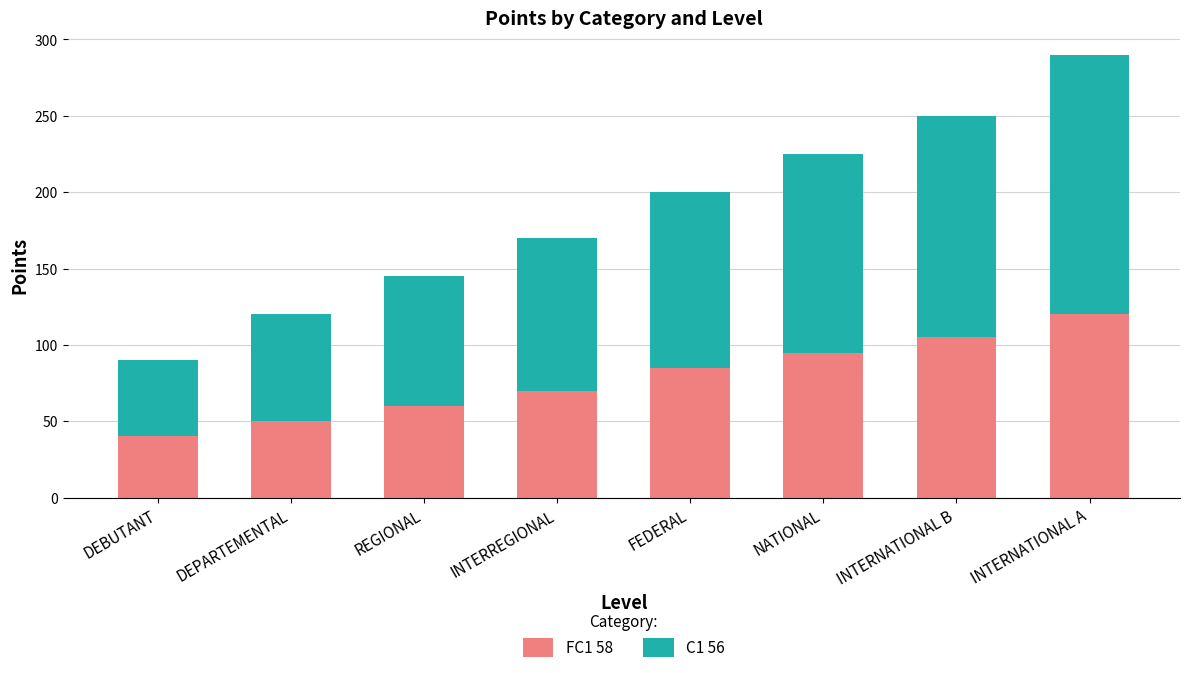

How many categories are shown in the chart?

8